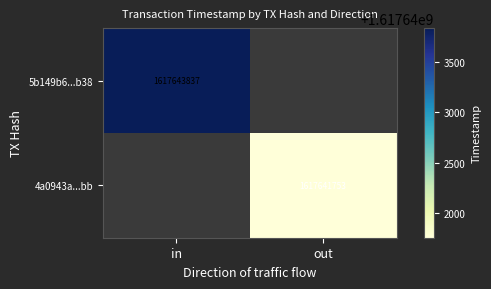

Which series has the widest spread of values?

5b149b6...b38